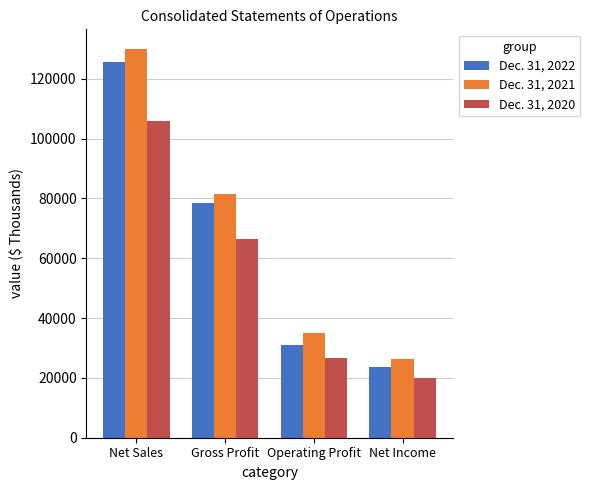

What is the greatest value displayed?

130011